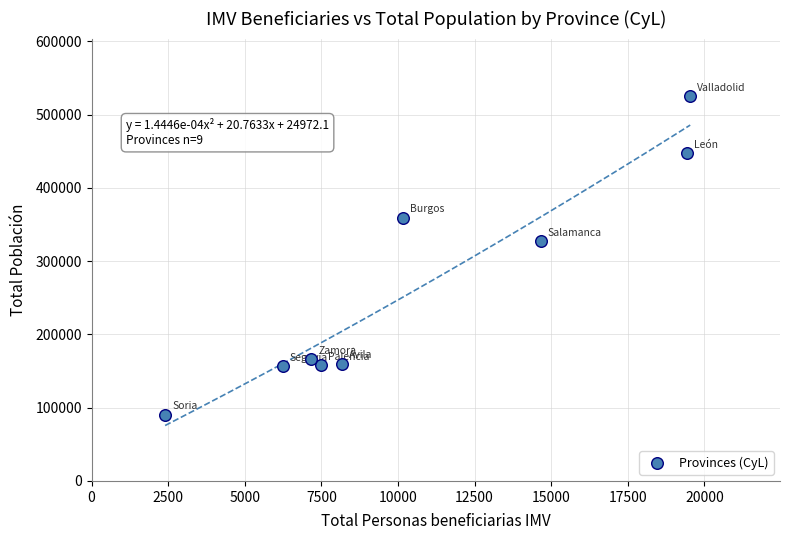

What Y value in the scatter plot is closest to 307657?

327105